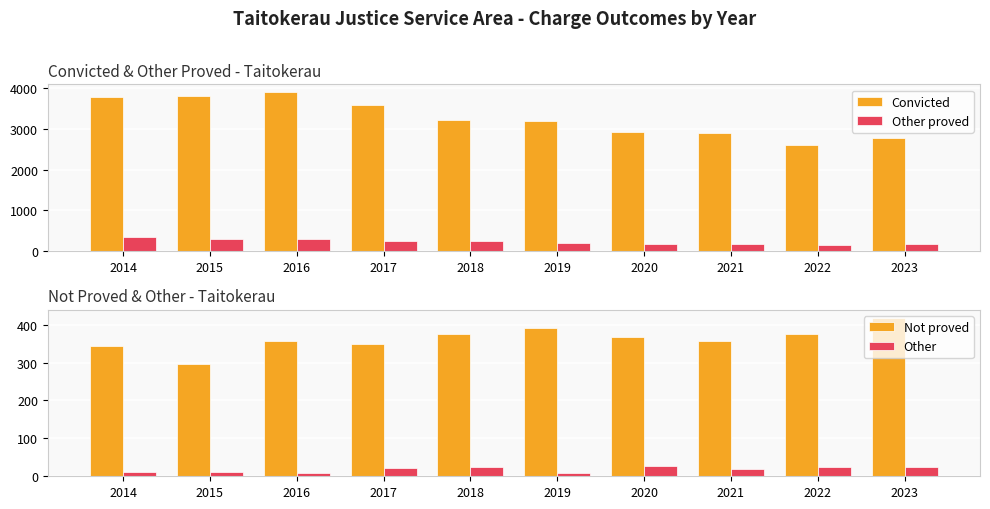

The value of Other proved at 2020 is 163. True or false?

True